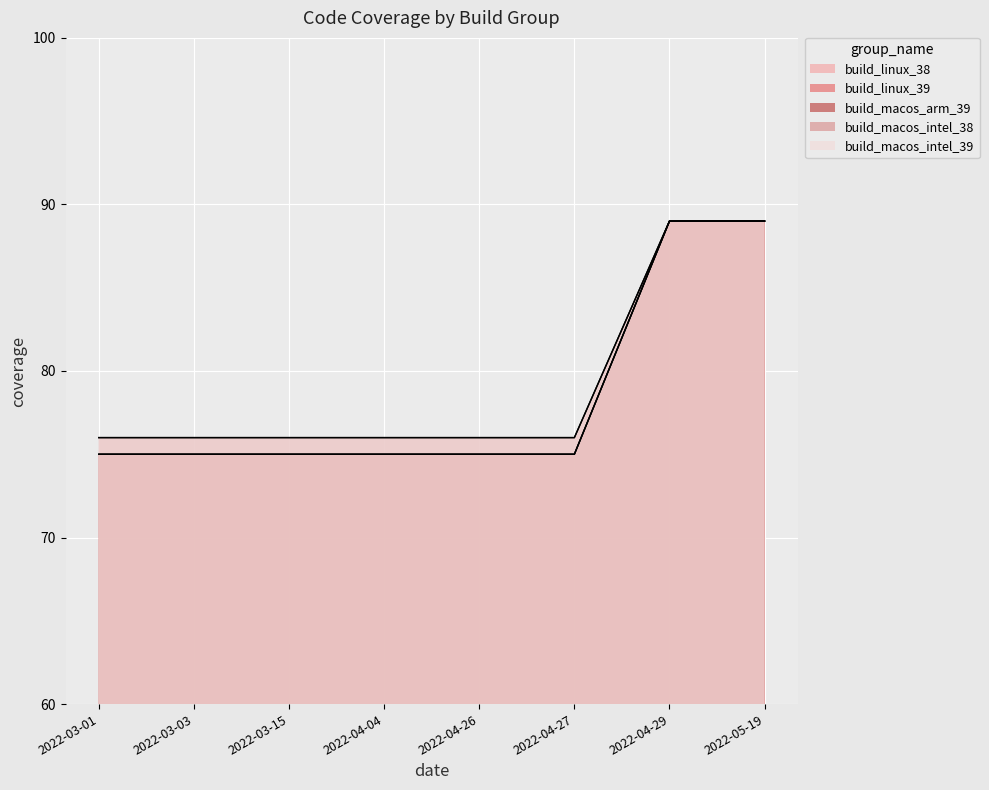

Does the chart display data point markers on the line(s)?

No